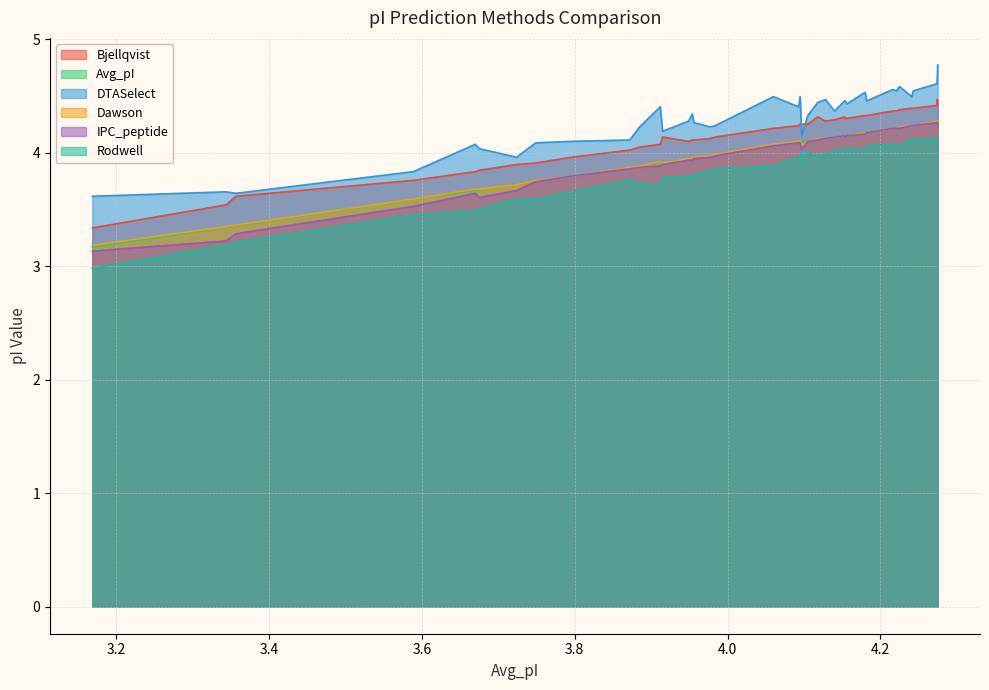

True or false: Bjellqvist and Avg_pI cross at least once.

False